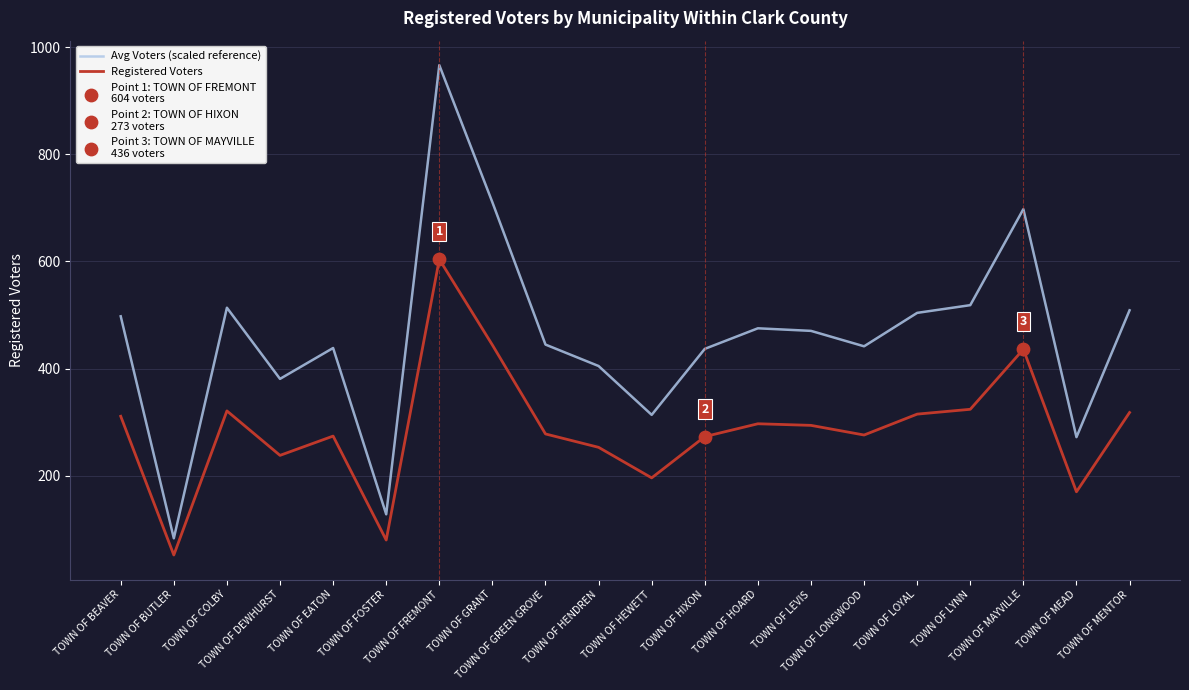

List the series in order of their overall mean, lowest first.

Registered Voters, Avg Voters (scaled reference)